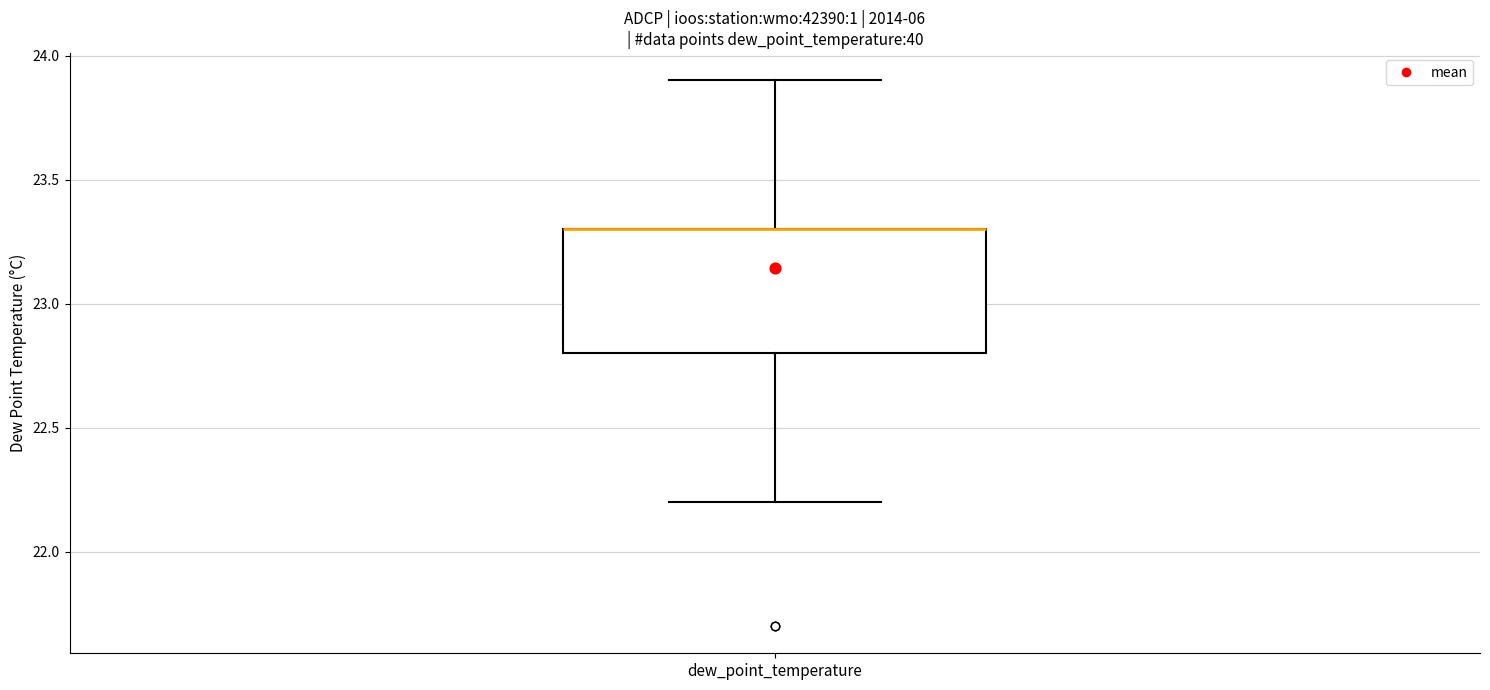

Where does the upper whisker of the box for dew_point_temperature end on the y-axis? The values are not printed on the chart, so give them approximately, as read against the axis.

23.9